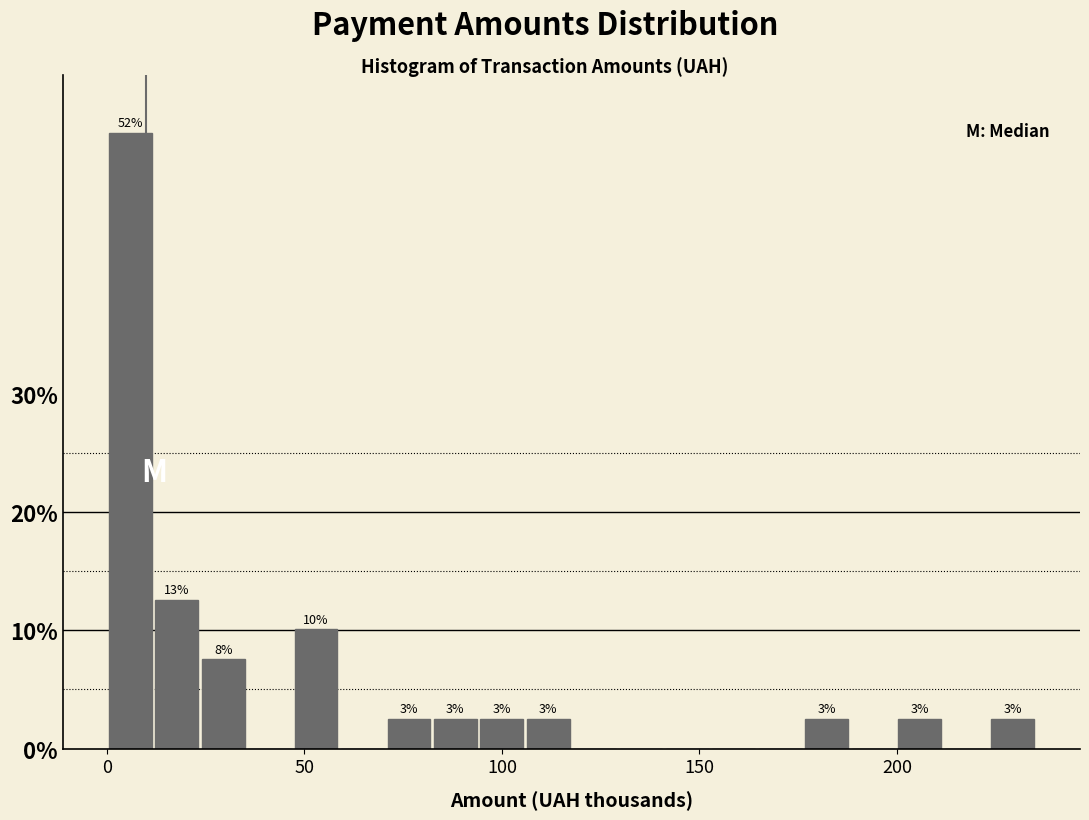

Read against the x-axis, roughly where is the centre of the tallest bar?

5